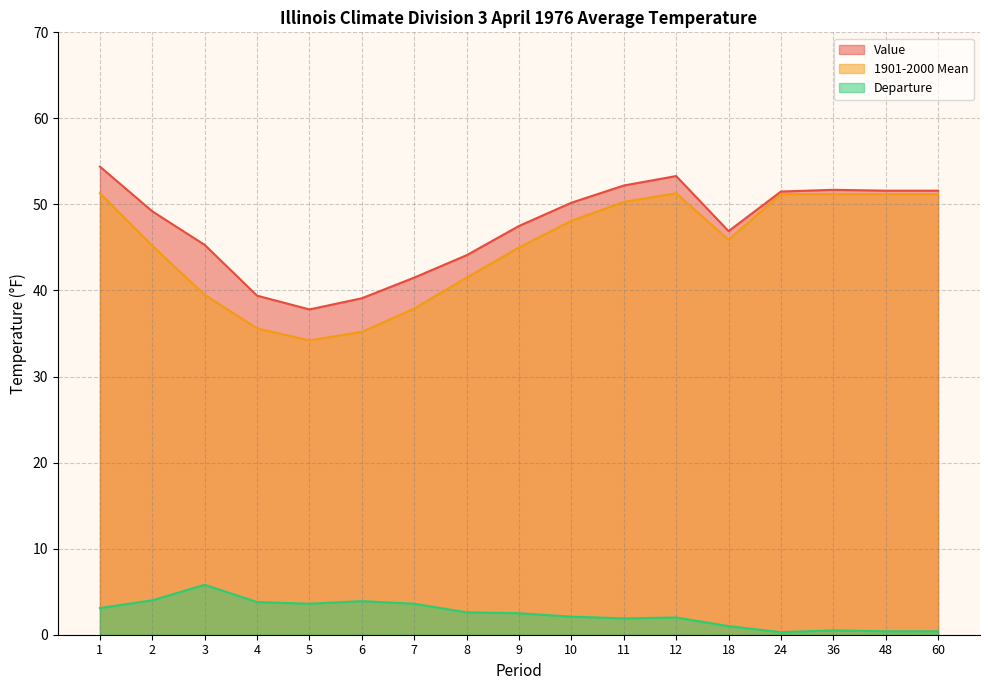

Reading right to left, transcribe all the data shown in this chart.

Value: 51.6	51.6	51.7	51.5	46.9	53.3	52.2	50.2	47.5	44.1	41.5	39.1	37.8	39.4	45.3	49.2	54.4
1901-2000 Mean: 51.2	51.2	51.2	51.2	45.9	51.3	50.3	48.1	45.0	41.5	37.9	35.2	34.2	35.6	39.5	45.2	51.3
Departure: 0.4	0.4	0.5	0.3	1.0	2.0	1.9	2.1	2.5	2.6	3.6	3.9	3.6	3.8	5.8	4.0	3.1